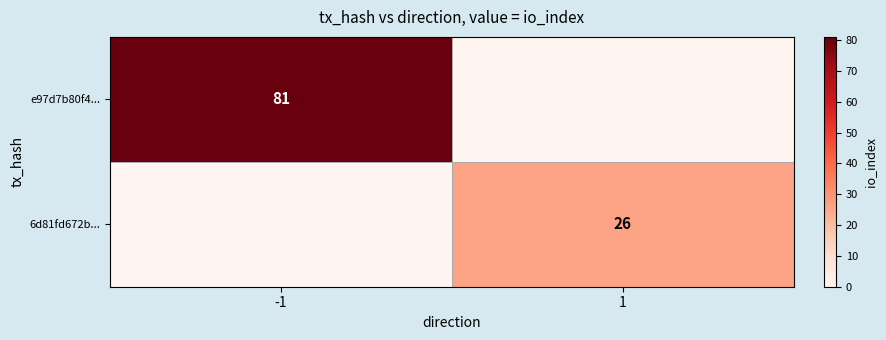

The value of 6d81fd672b... at 1 is 26. True or false?

True